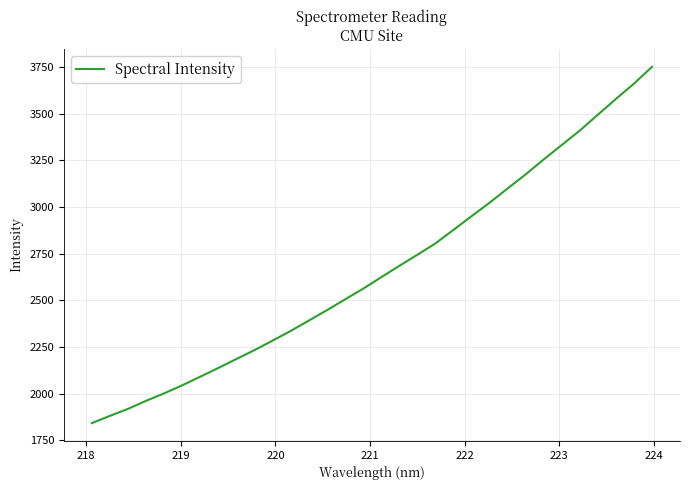

What is the smallest value displayed?

1841.8